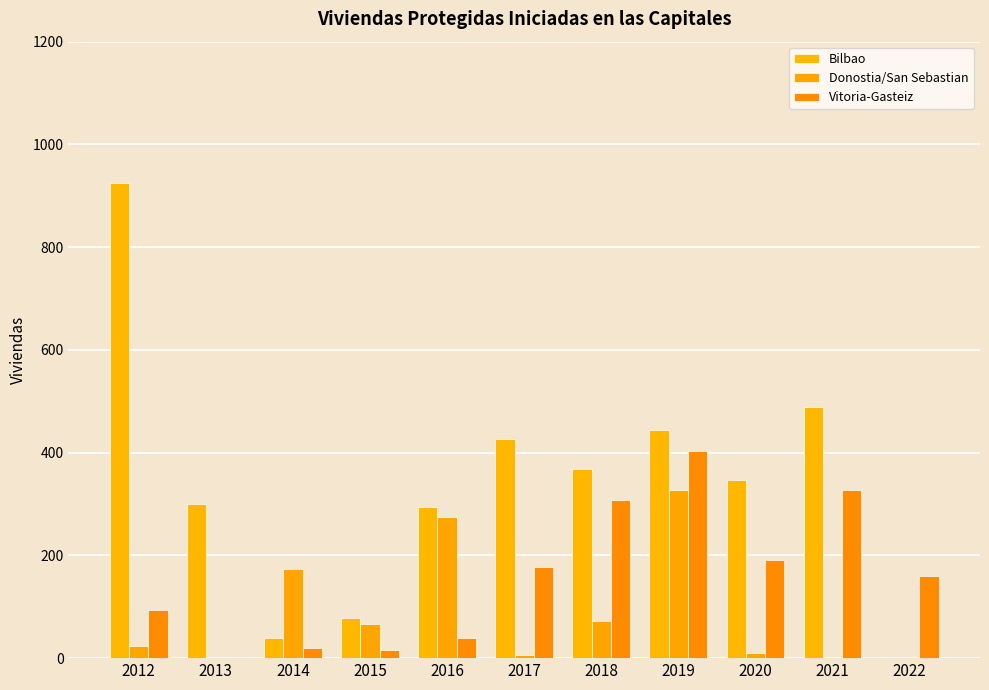

How many groups of bars are there?

11